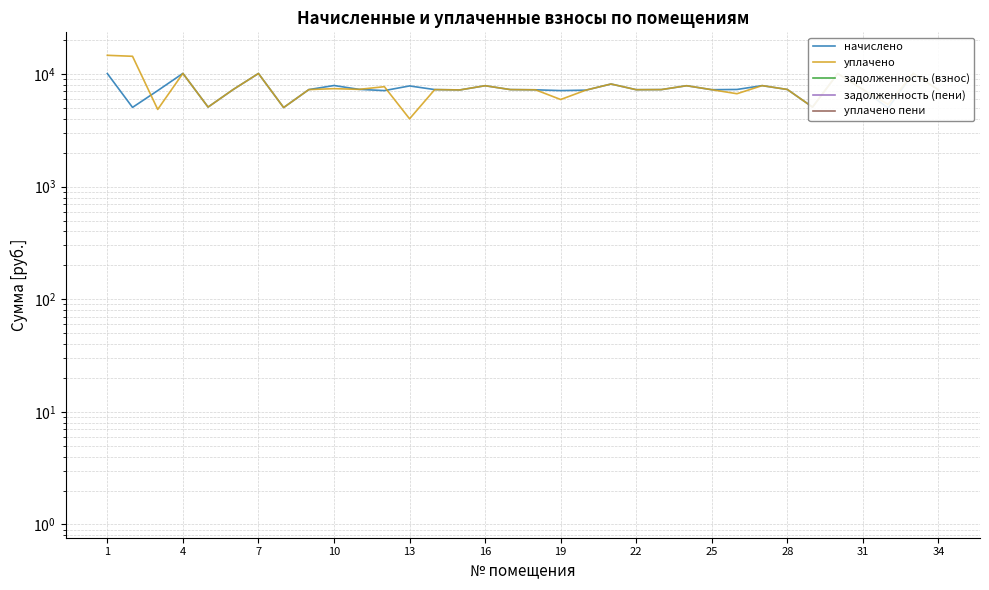

What is the smallest value displayed?

1.2